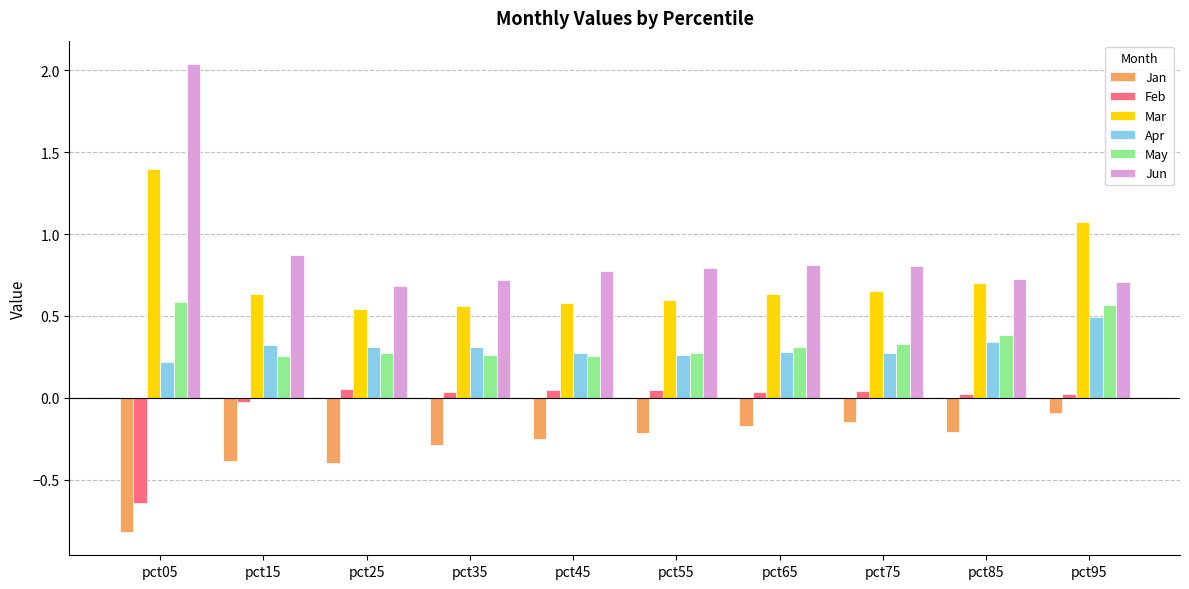

What value does the Jun series have at pct65?

0.8